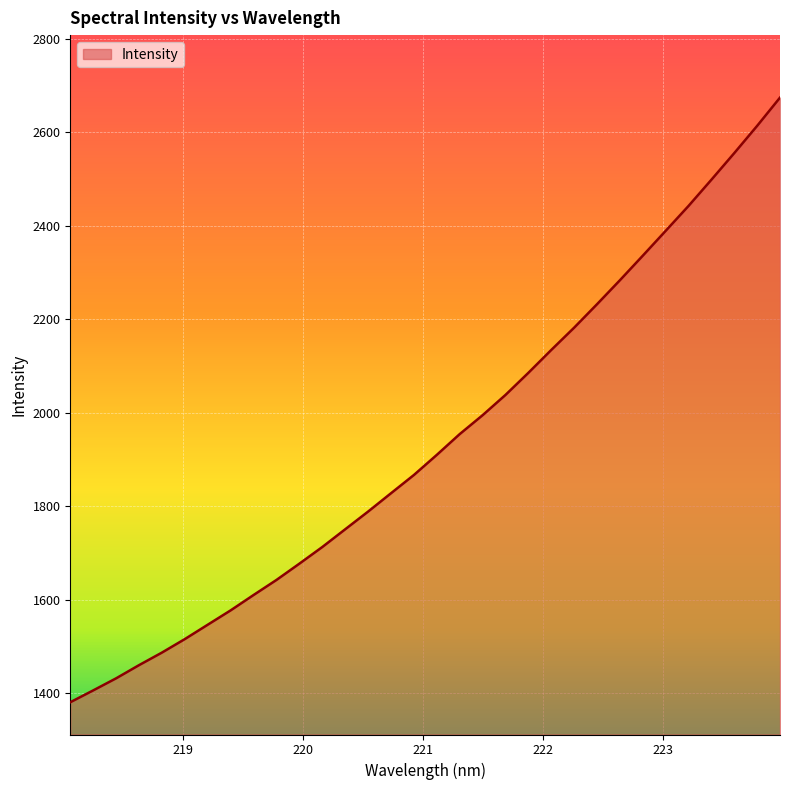

What is the average value?

1937.4